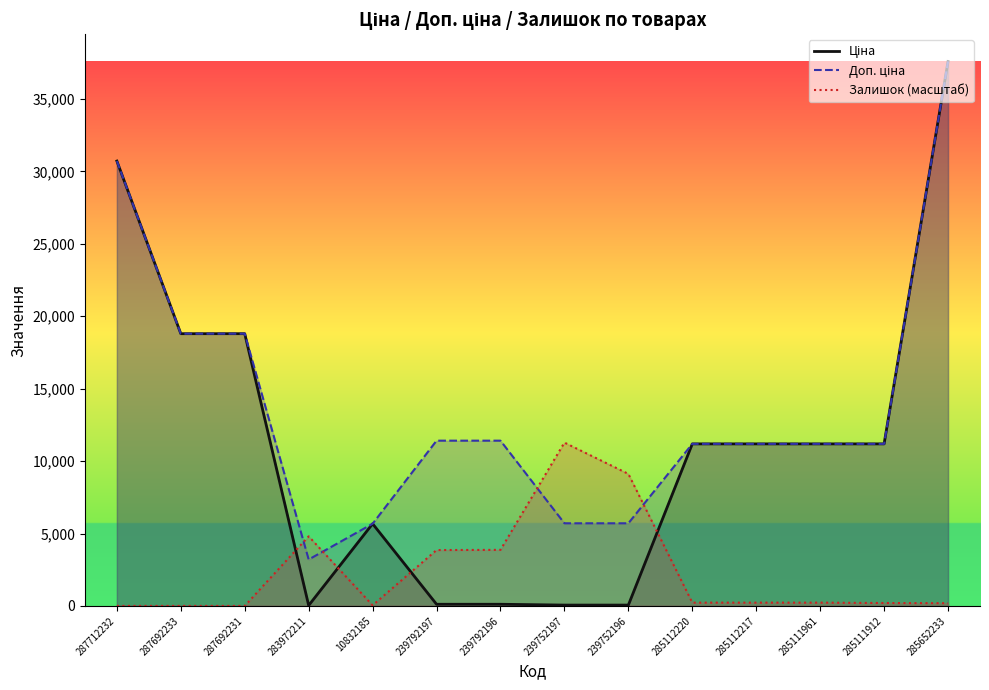

True or false: Ціна and Доп. ціна cross at least once.

False